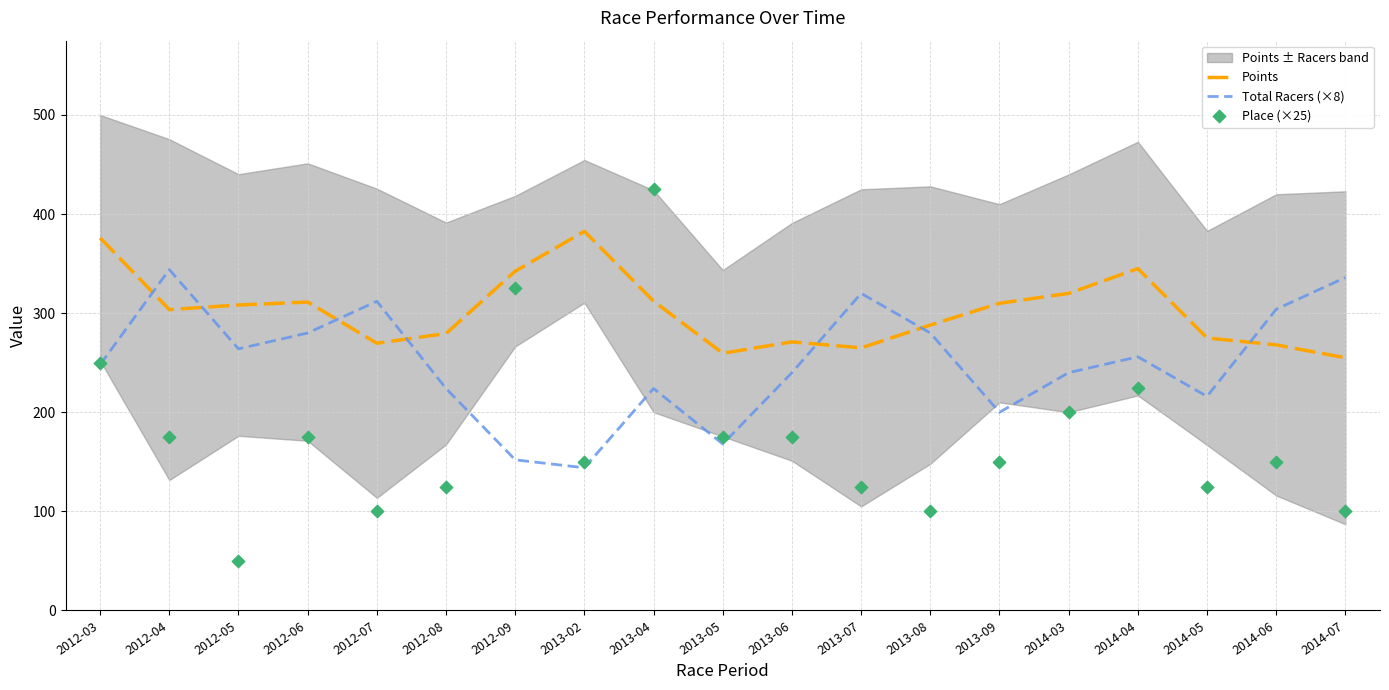

Which series has the widest spread of Y values?

Place (×25)